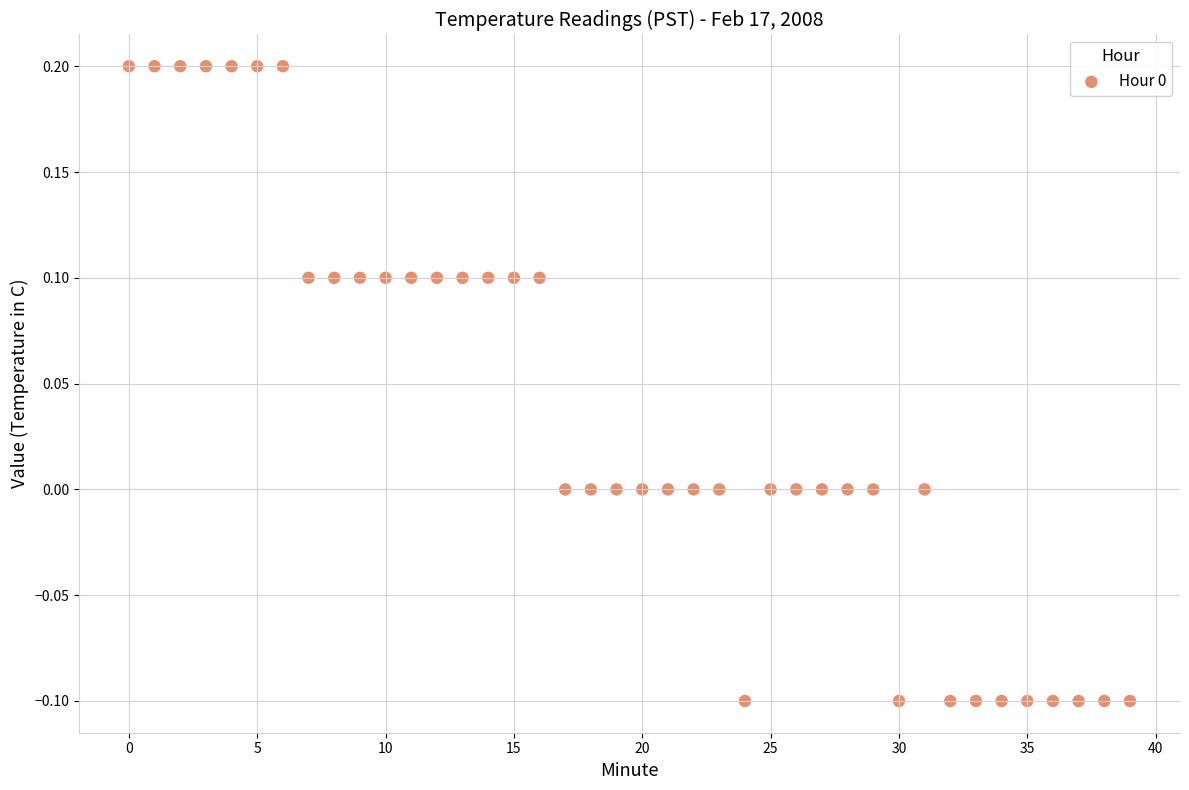

How many points are shown in the scatter plot?

40